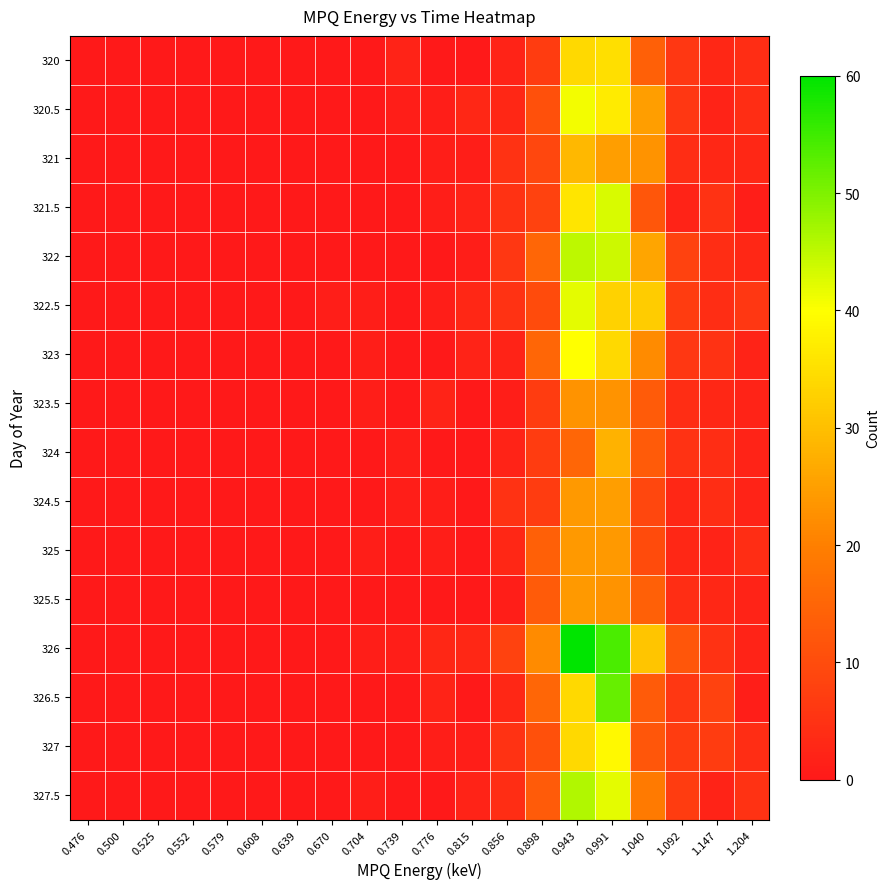

Which label corresponds to the smallest value in the chart?

0.476